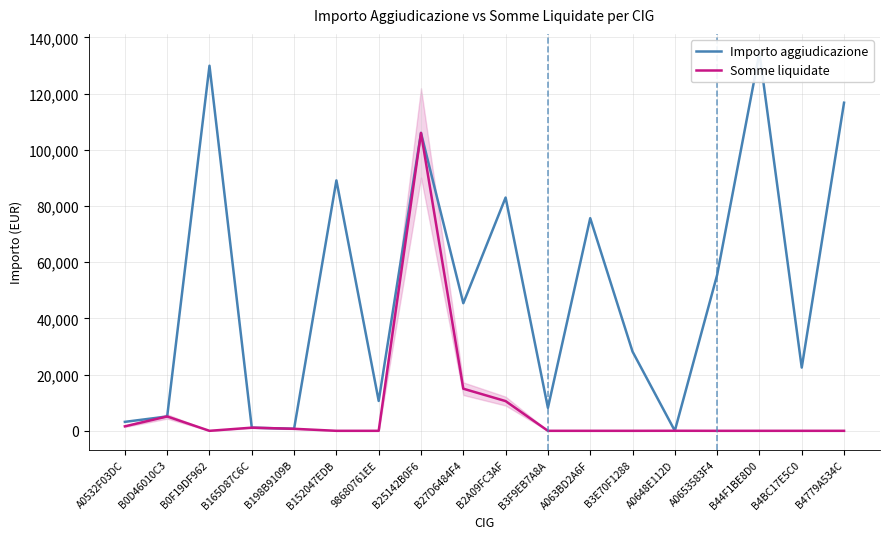

At which label is Importo aggiudicazione closest to 67258?

A063BD2A6F